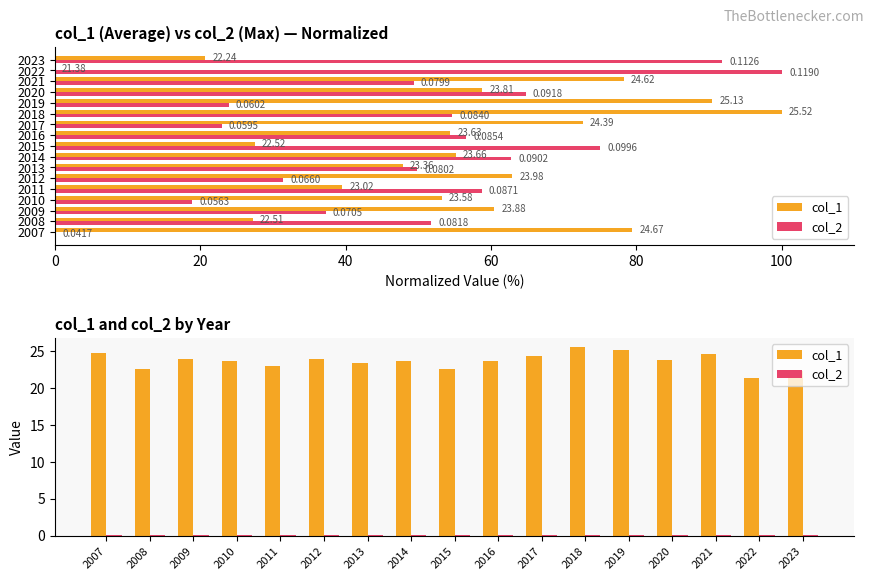

Count the number of data series in this chart.

2